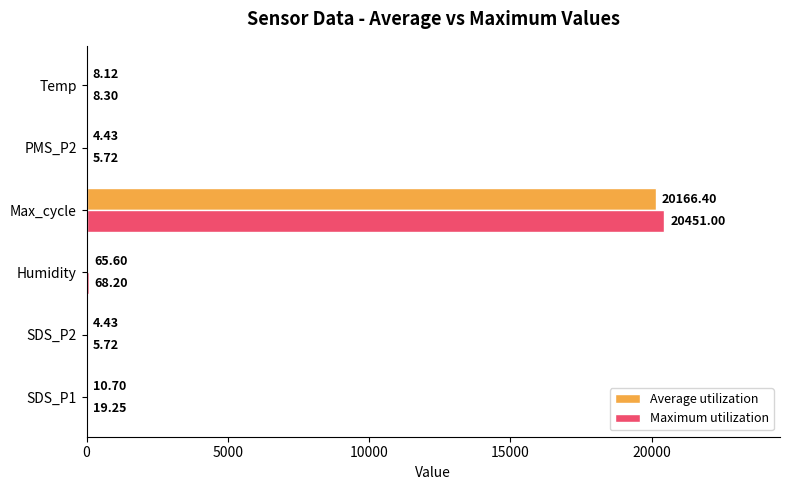

What is the sum of all Maximum utilization values?

20558.2